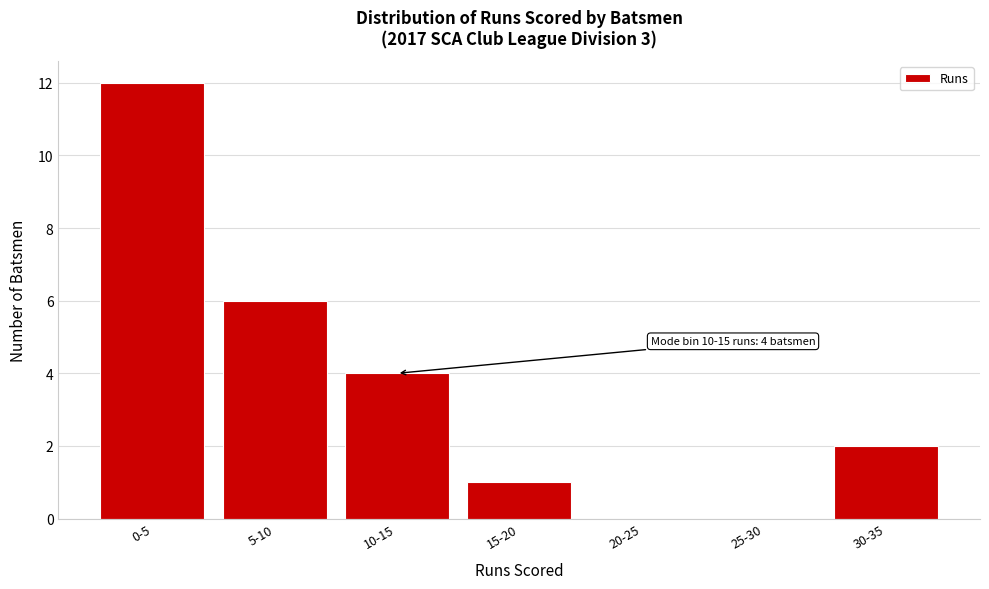

Reading right to left, transcribe all the data shown in this chart.

30-35=2	25-30=0	20-25=0	15-20=1	10-15=4	5-10=6	0-5=12